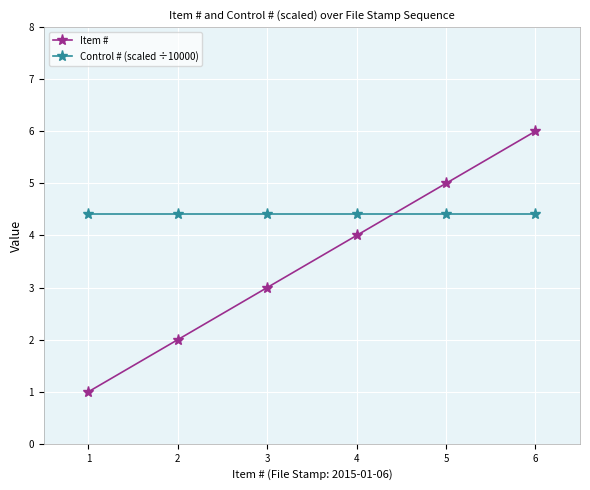

How many times do Control # (scaled ÷10000) and Item # cross each other?

1